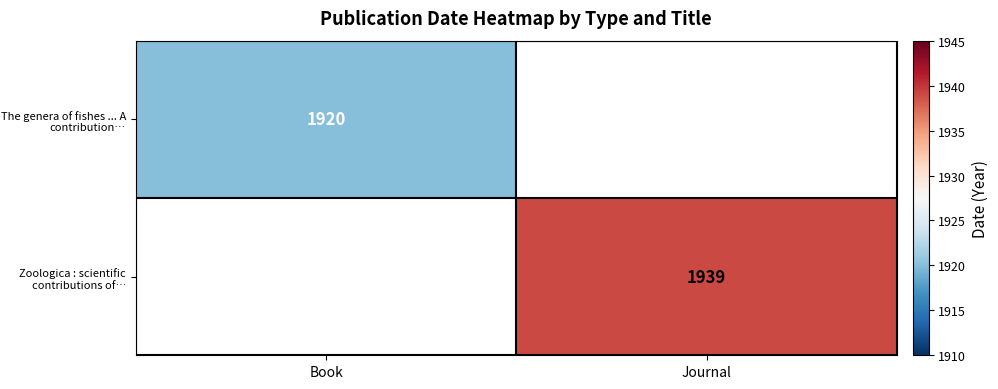

How many distinct data groups are displayed?

2